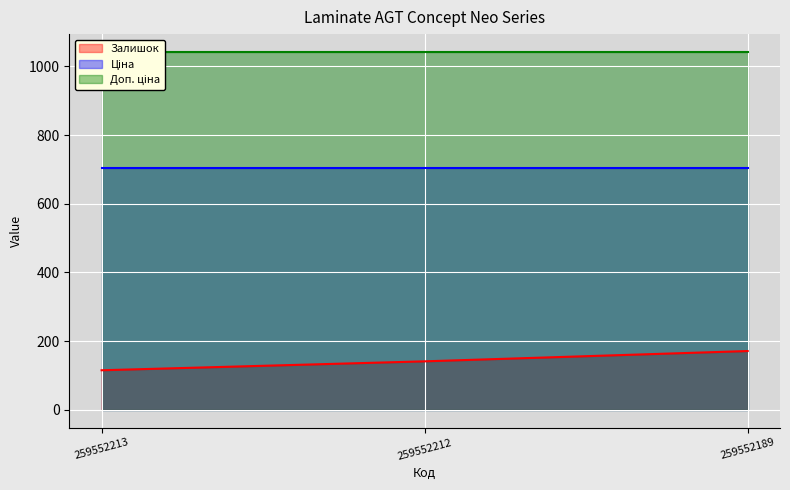

Which has a higher value, 259552213 or 259552189?

259552189